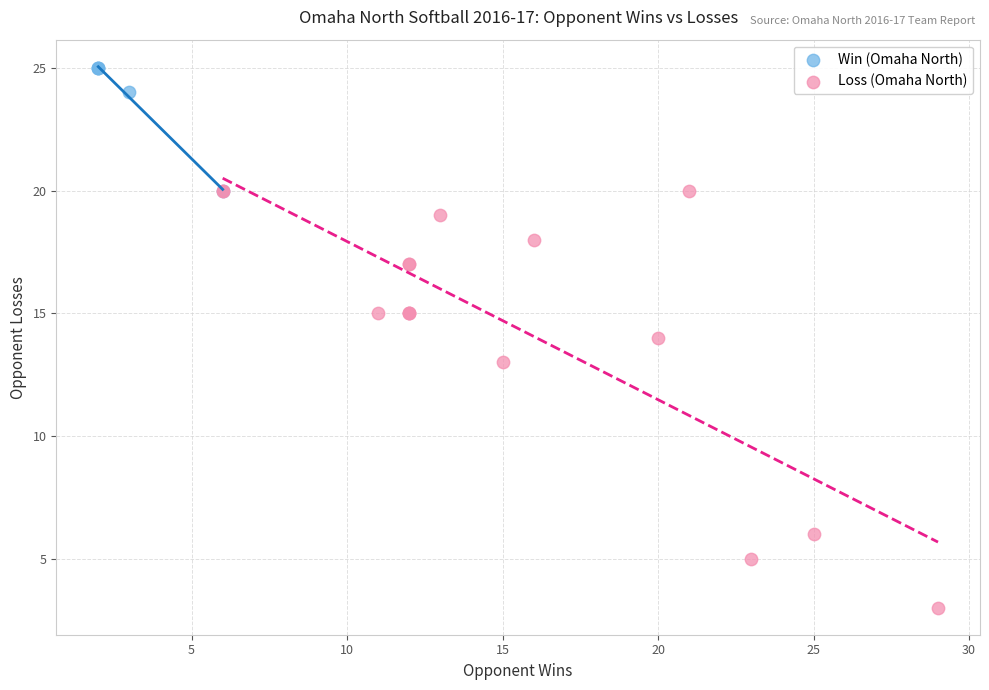

Which series reaches the minimum Y coordinate?

Loss (Omaha North)